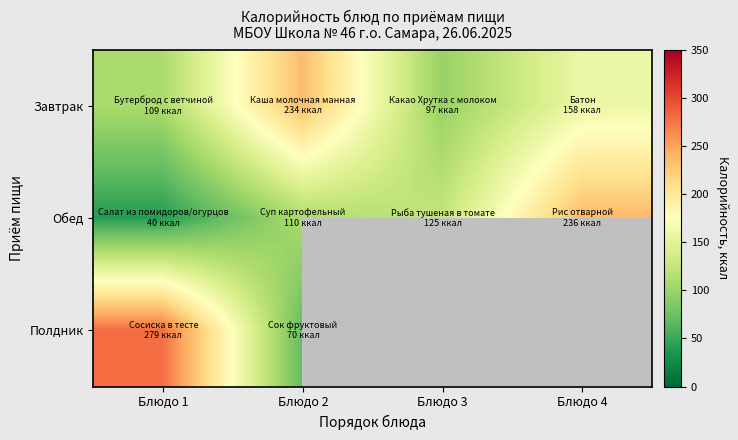

Between Блюдо 3 and Блюдо 1, which is larger?

Блюдо 1